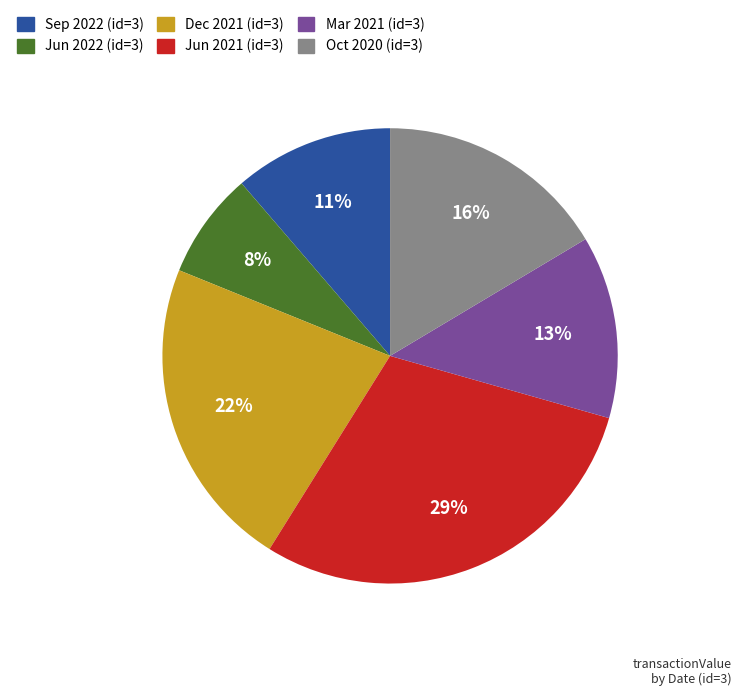

Which category has the biggest portion of the pie?

Jun 2021 (id=3)